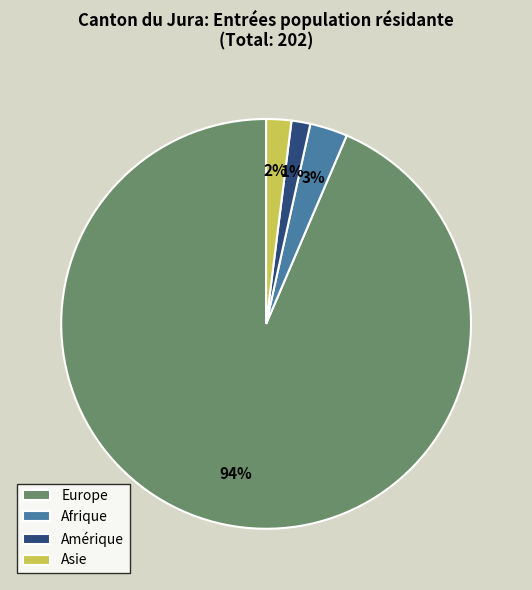

True or false: Europe accounts for 87% of the total.

False